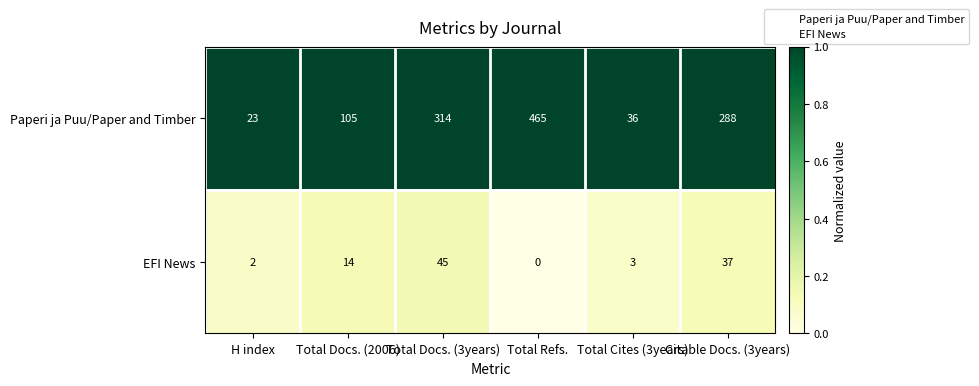

At which label does Paperi ja Puu/Paper and Timber reach its peak?

Total Refs.